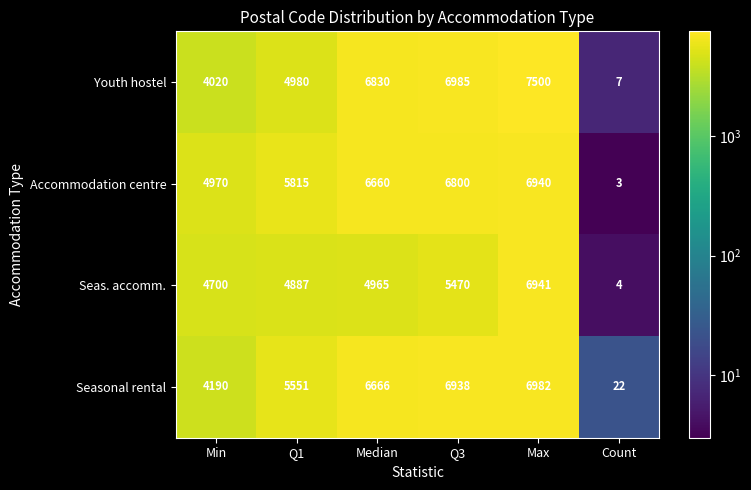

Which series has the largest total across all categories?

Accommodation centre